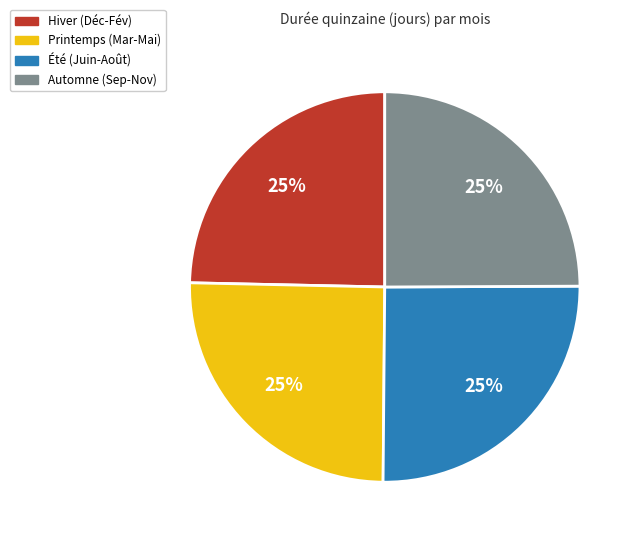

To the nearest percent, what is the average slice percentage?

25%